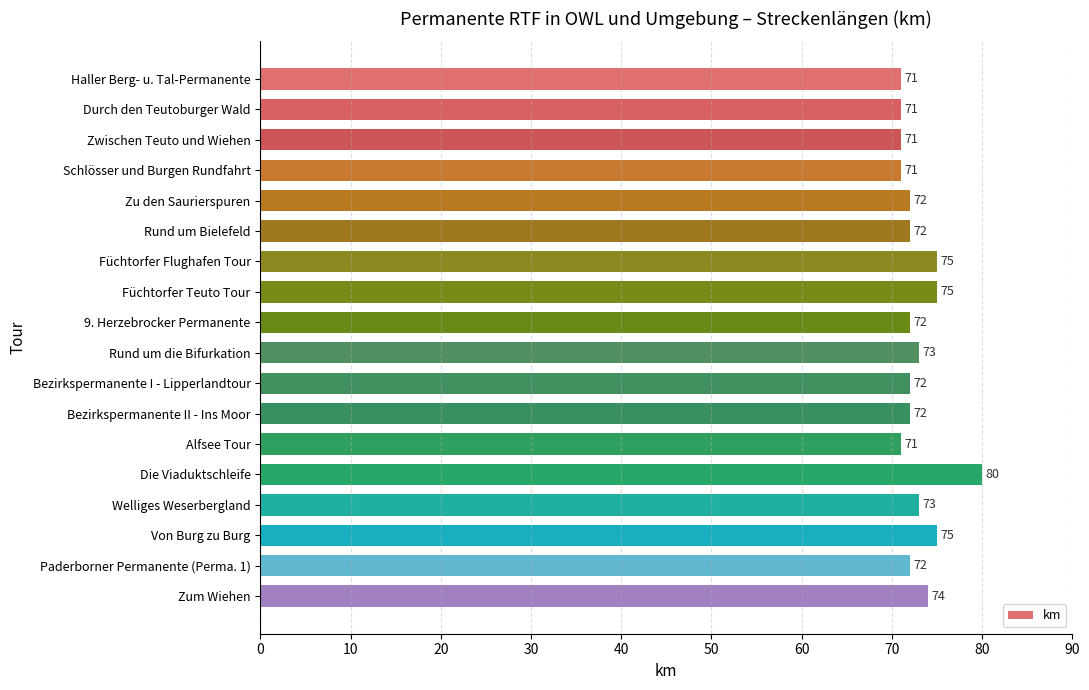

What is the sum of all values?

1312